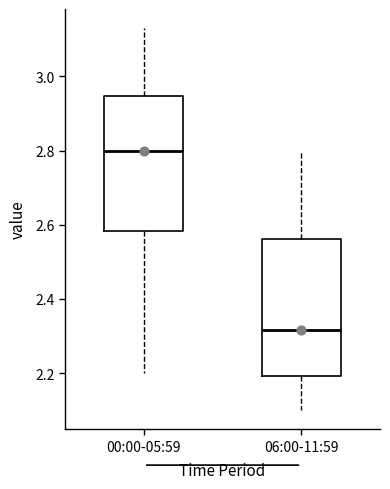

Reading left to right, read every box against the y-axis: the position of its median line, the range the box covers, and the ends of its whiskers. The values are not printed on the chart, so give them approximately, as read against the axis.

00:00-05:59: median 2.80, box 2.58 to 2.94, whiskers 2.20 to 3.14
06:00-11:59: median 2.32, box 2.20 to 2.56, whiskers 2.10 to 2.80